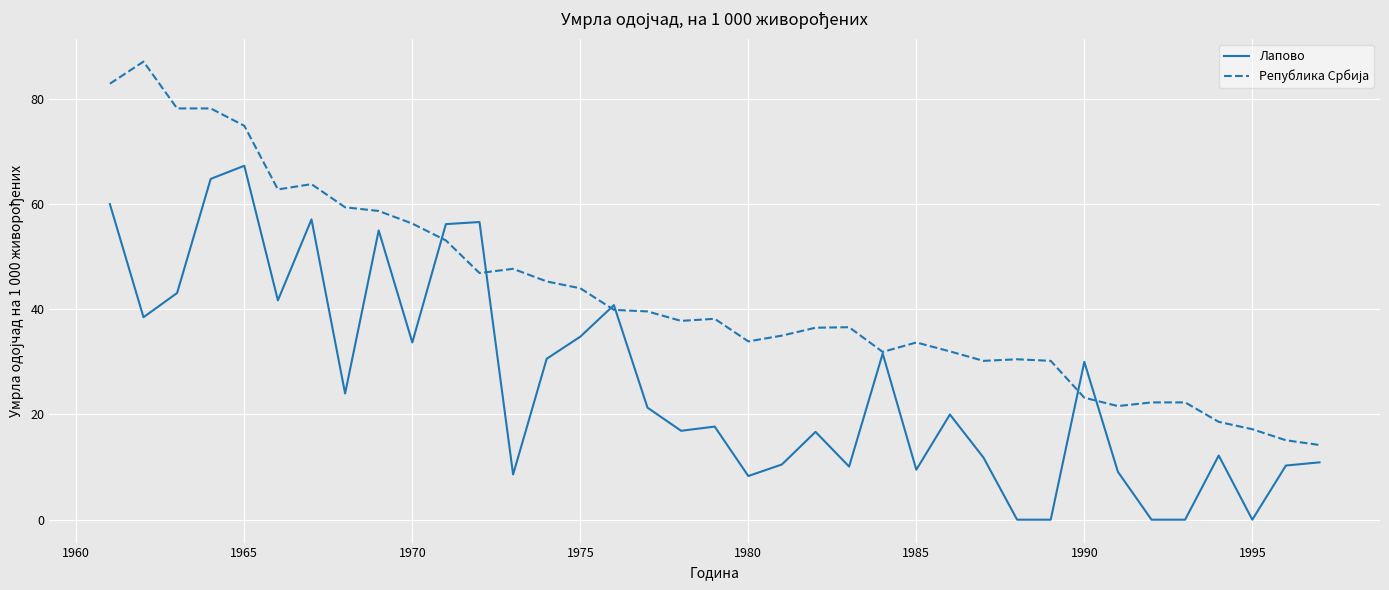

What is the difference between the maximum and second lowest values in the Лапово series?

67.3